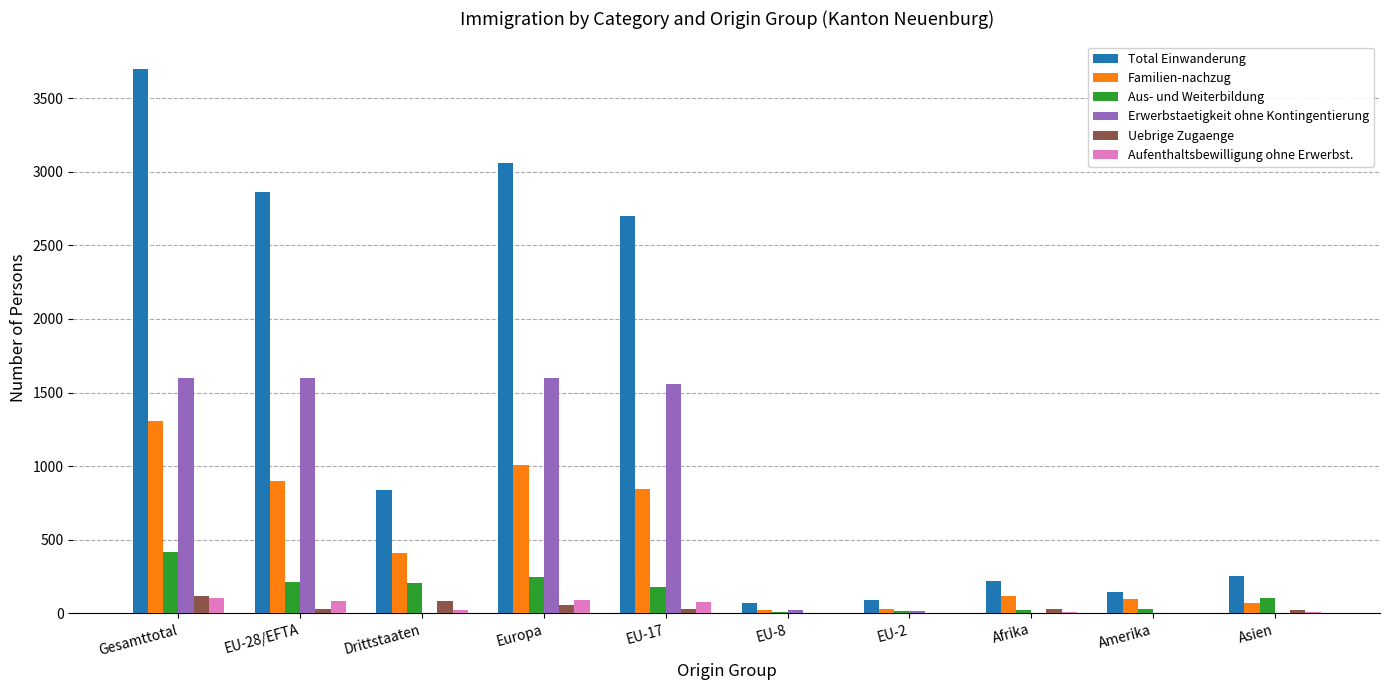

At which label does Total Einwanderung reach its peak?

Gesamttotal